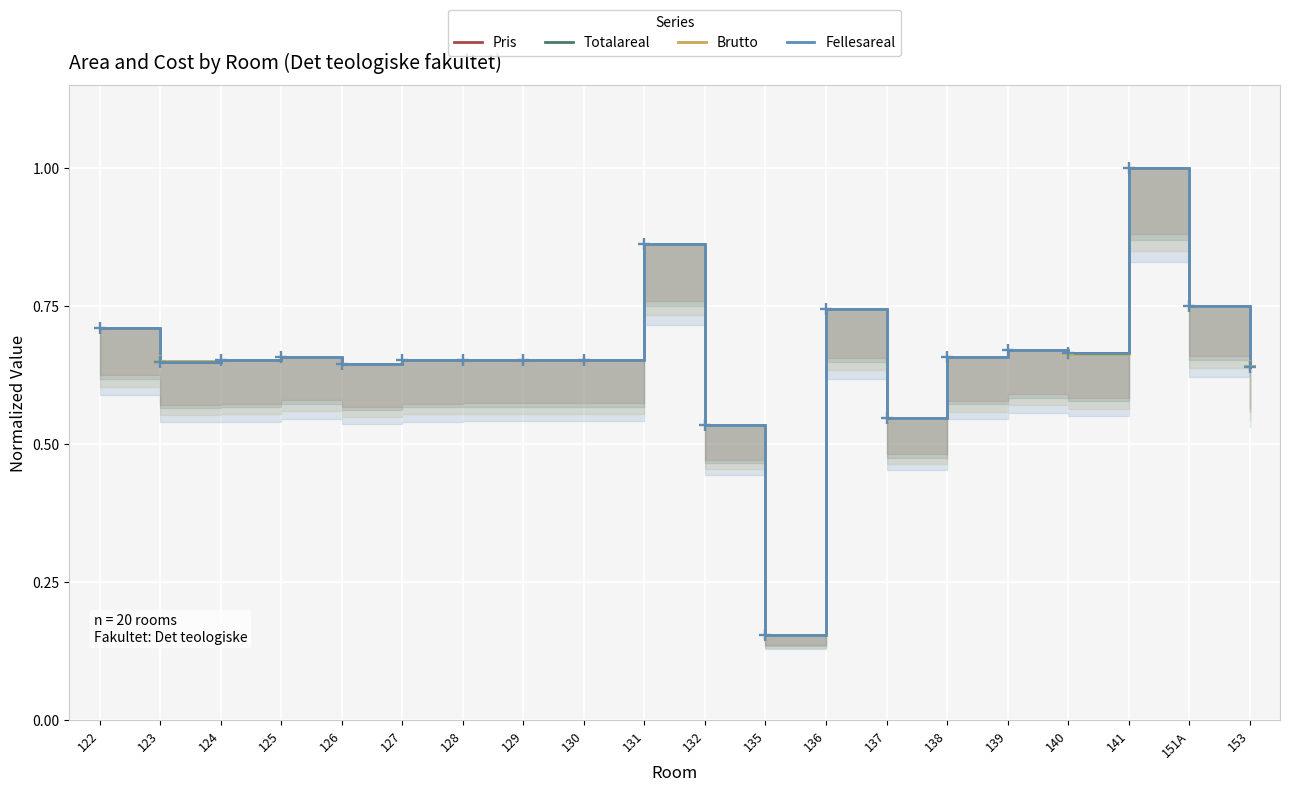

At which category is the sum across all series the highest?

141